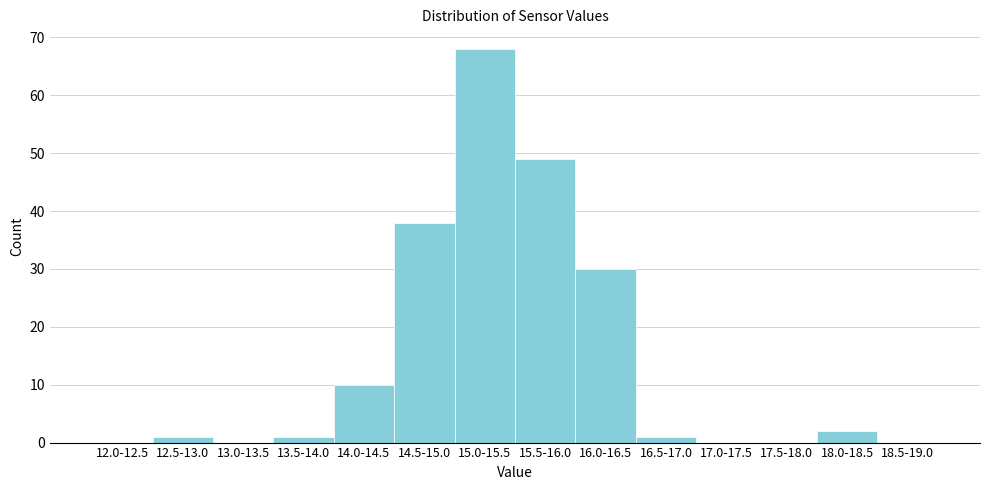

Reading left to right, extract all data points from this chart.

12.0-12.5=0	12.5-13.0=1	13.0-13.5=0	13.5-14.0=1	14.0-14.5=10	14.5-15.0=38	15.0-15.5=68	15.5-16.0=49	16.0-16.5=30	16.5-17.0=1	17.0-17.5=0	17.5-18.0=0	18.0-18.5=2	18.5-19.0=0